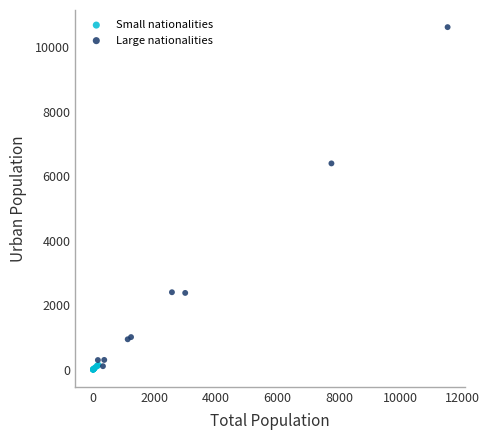

What are all the series names shown in the legend?

Small nationalities, Large nationalities